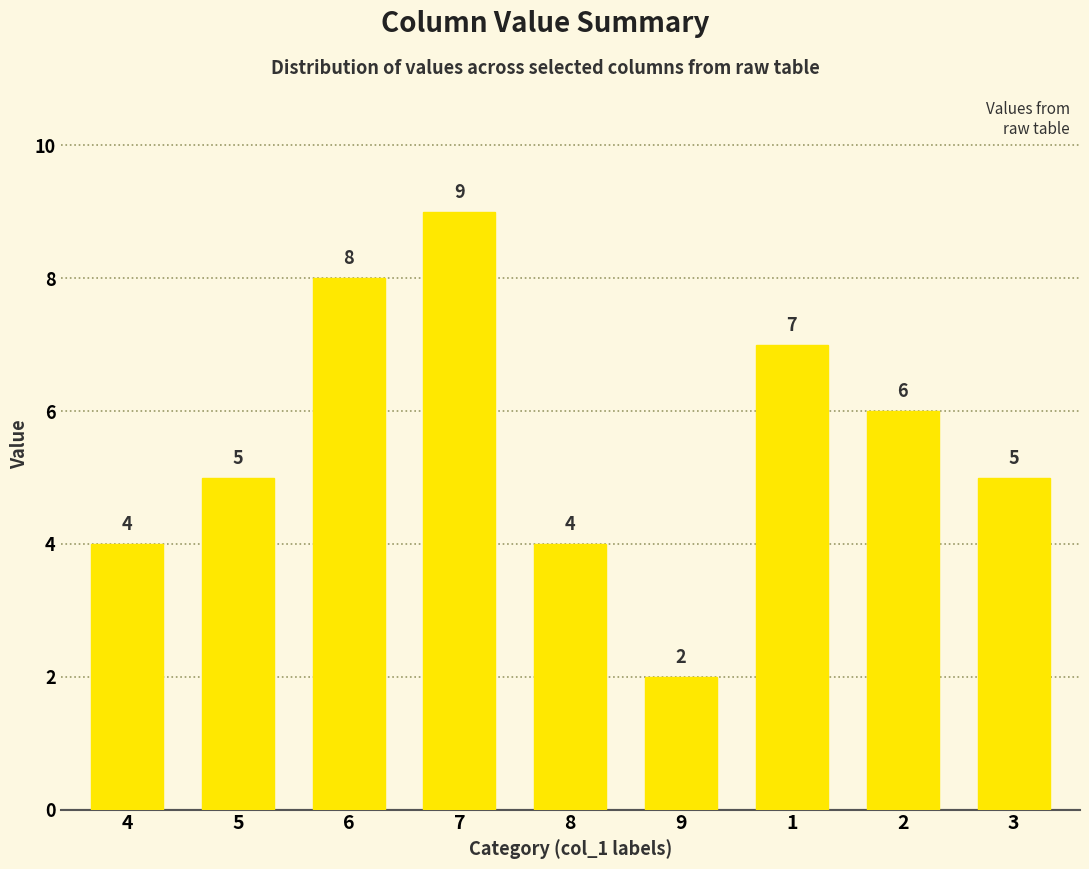

What is the ratio of the value at 4 to the value at 8?

1.0